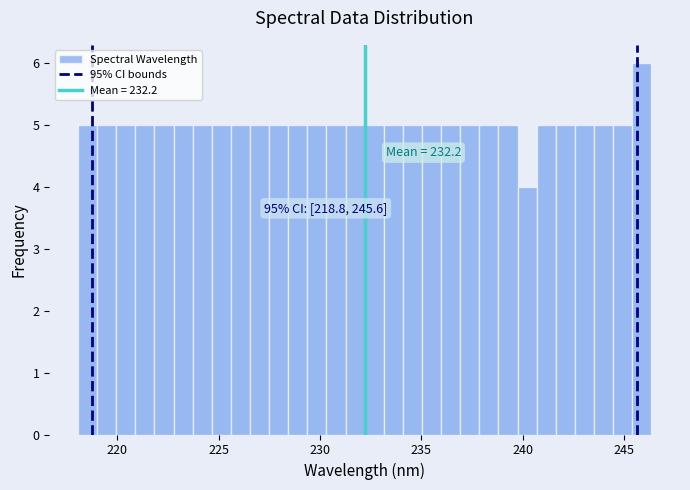

Around what value on the x-axis is the tallest bar? Give the approximate position of its centre, as read against the axis.

246.0